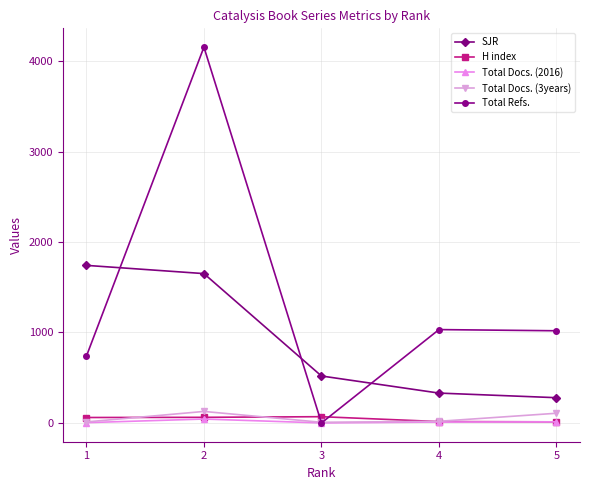

True or false: H index has more than 1 interior local peaks.

False